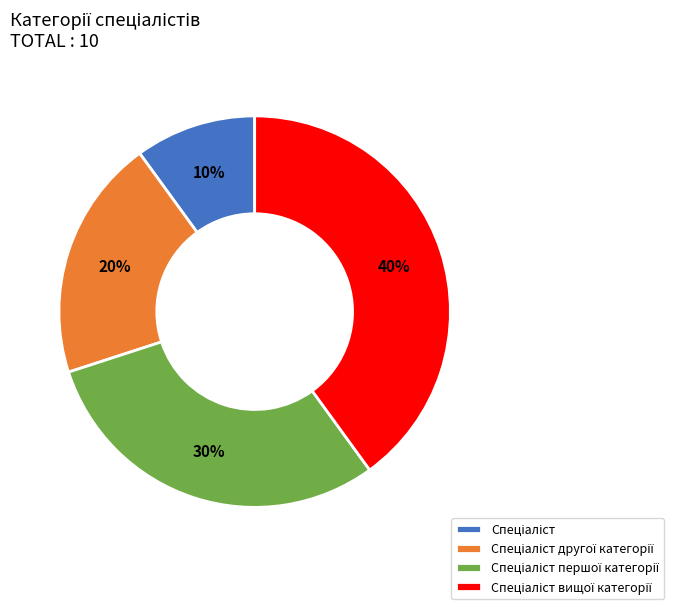

Does any single category account for the majority?

No